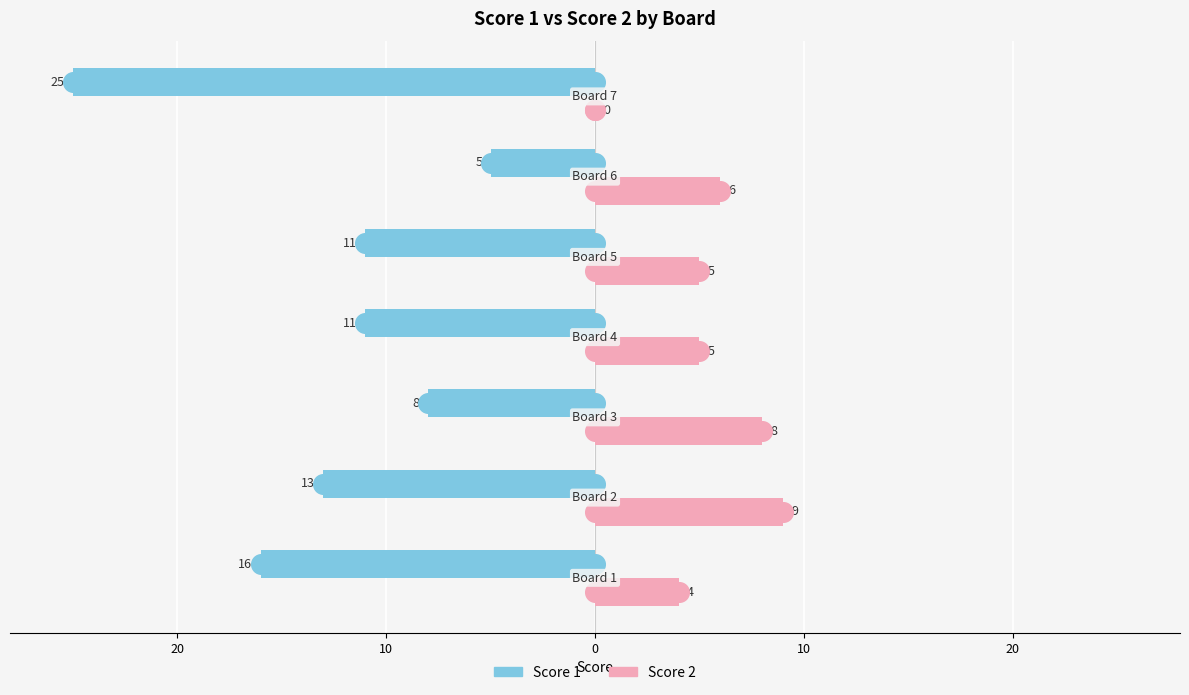

Is the value of Score 1 at 20 greater than the value of Score 2 at 0?

No